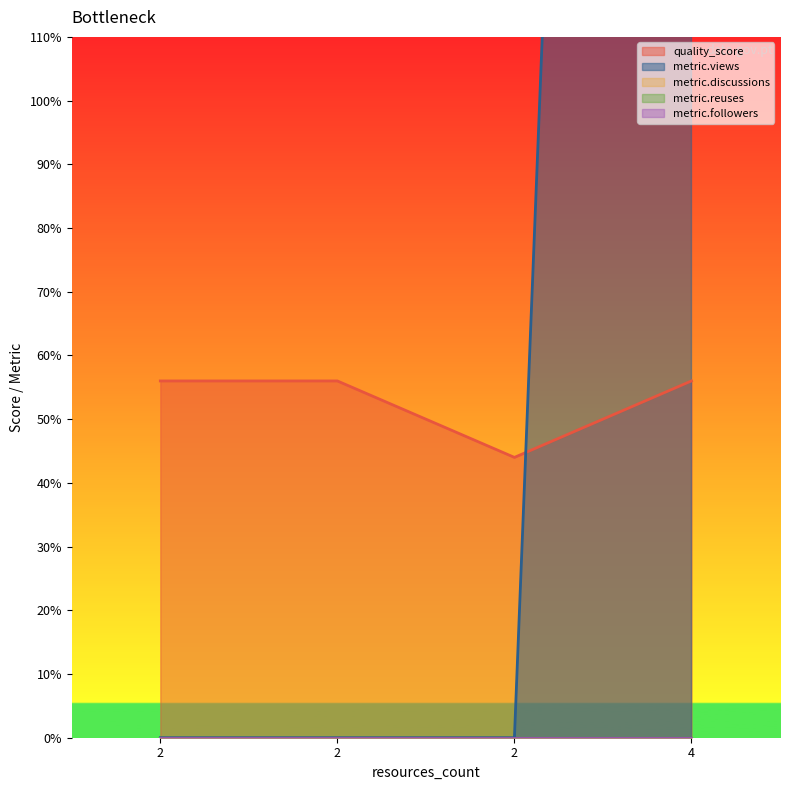

Between 2 and 4, which series saw the biggest shift?

metric.views